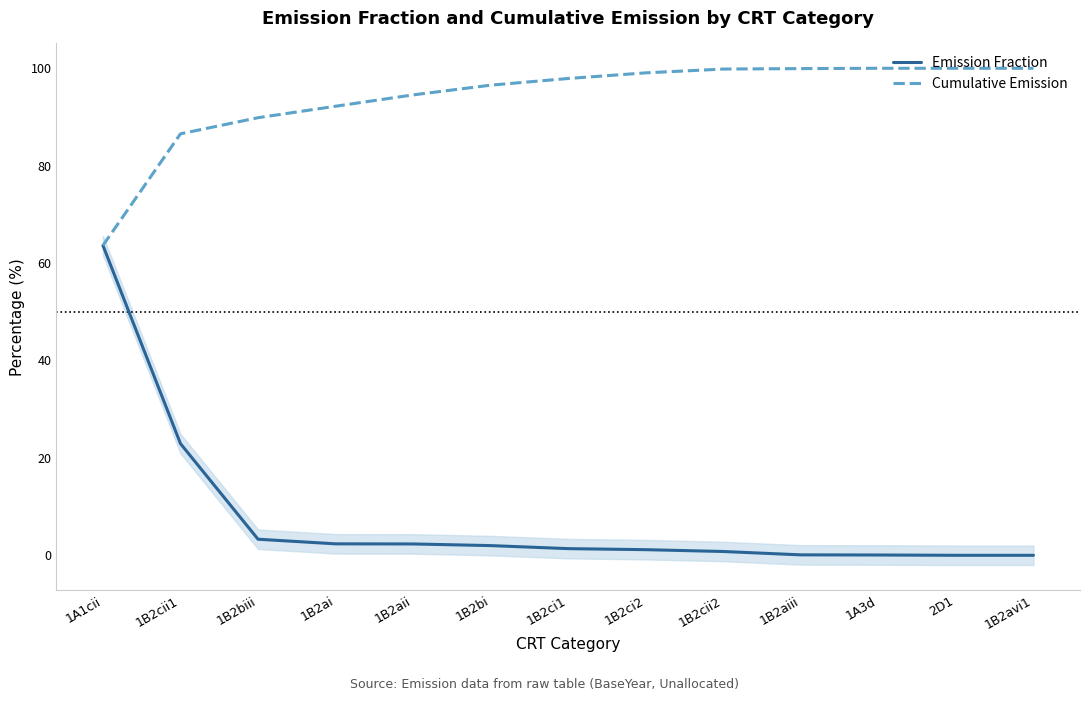

Rank the categories by Cumulative Emission value from lowest to highest.

1A1cii, 1B2cii1, 1B2biii, 1B2ai, 1B2aii, 1B2bi, 1B2ci1, 1B2ci2, 1B2cii2, 1B2aiii, 1A3d, 2D1, 1B2avi1